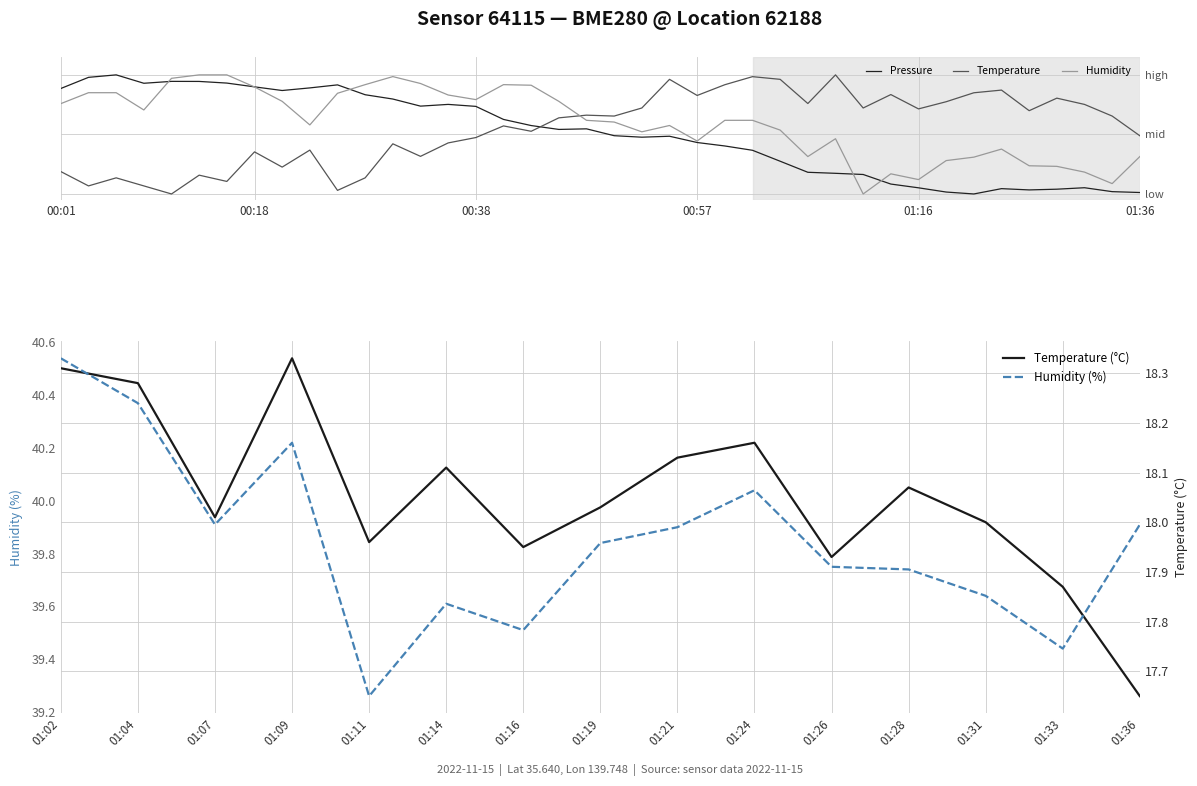

Is it true that Temperature (°C) equals 18.0 at 01:31?

True